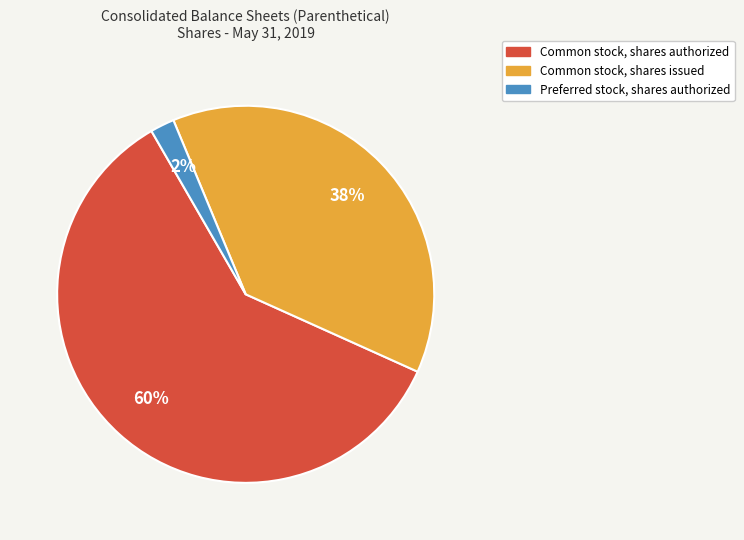

To the nearest percent, what is the combined percentage of Common stock, shares issued and Preferred stock, shares authorized?

40%